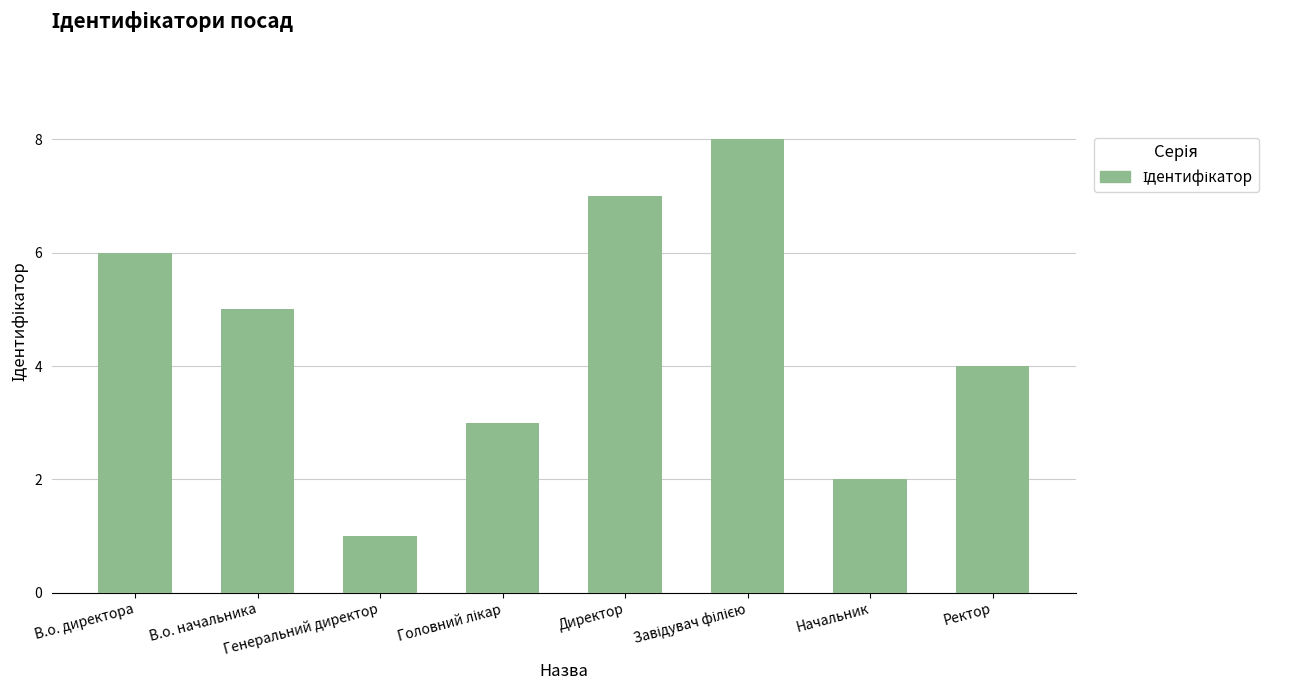

Read the value at Директор.

7